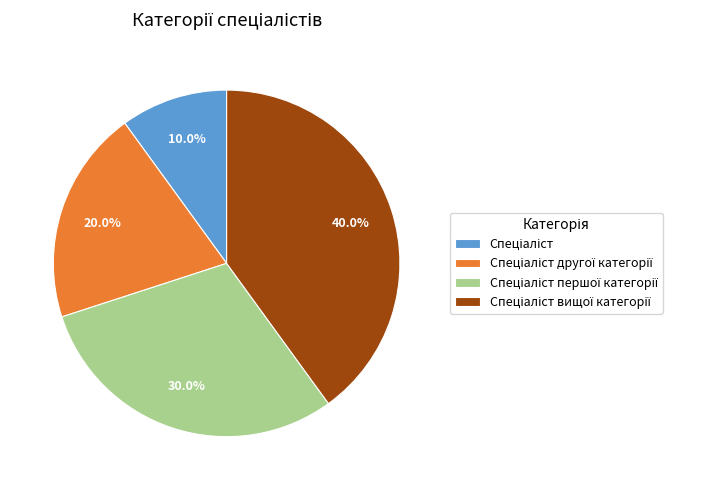

Is there any slice that represents more than half of the pie?

No